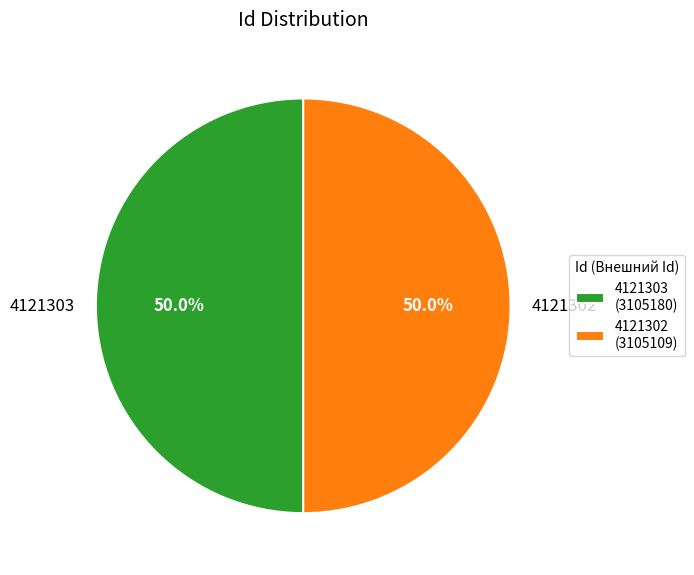

Approximately how many times larger is the value at 4121302 compared to 4121303?

1.0